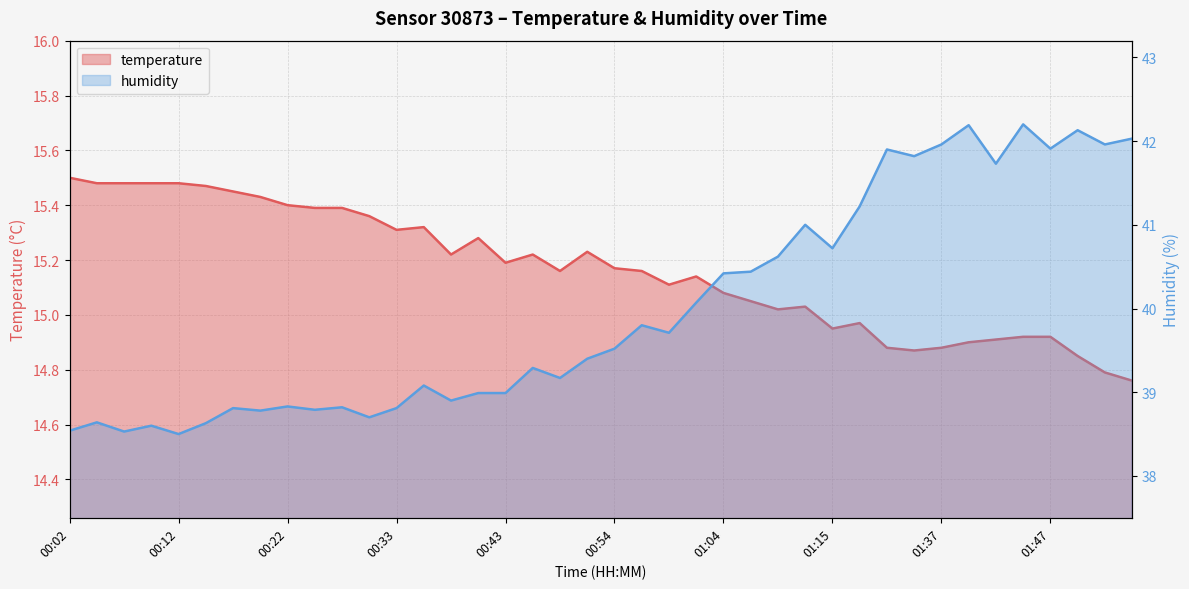

Reading left to right, what are all the values shown in this chart?

temperature: 15.5	15.5	15.5	15.5	15.5	15.5	15.4	15.4	15.4	15.4	15.4	15.4	15.3	15.3	15.2	15.3	15.2	15.2	15.2	15.2	15.2	15.2	15.1	15.1	15.1	15.1	15.0	15.0	14.9	15.0	14.9	14.9	14.9	14.9	14.9	14.9	14.9	14.8	14.8	14.8
humidity: 38.5	38.6	38.5	38.6	38.5	38.6	38.8	38.8	38.8	38.8	38.8	38.7	38.8	39.1	38.9	39.0	39.0	39.3	39.2	39.4	39.5	39.8	39.7	40.1	40.4	40.4	40.6	41.0	40.7	41.2	41.9	41.8	42.0	42.2	41.7	42.2	41.9	42.1	42.0	42.0